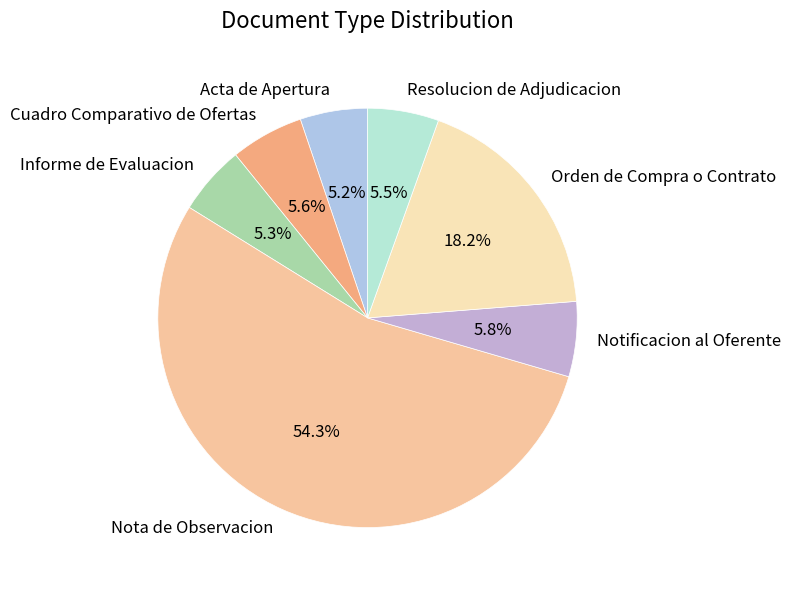

Do Informe de Evaluacion and Resolucion de Adjudicacion together represent more than half of the pie?

No